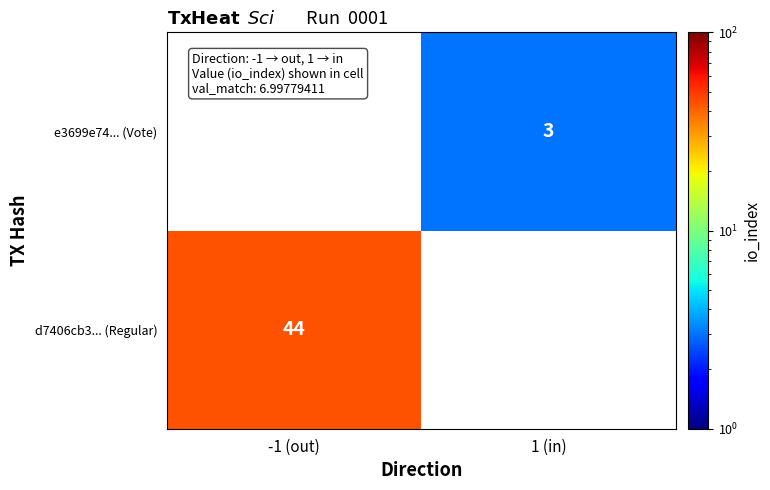

Which category has the highest value across all series?

-1 (out)